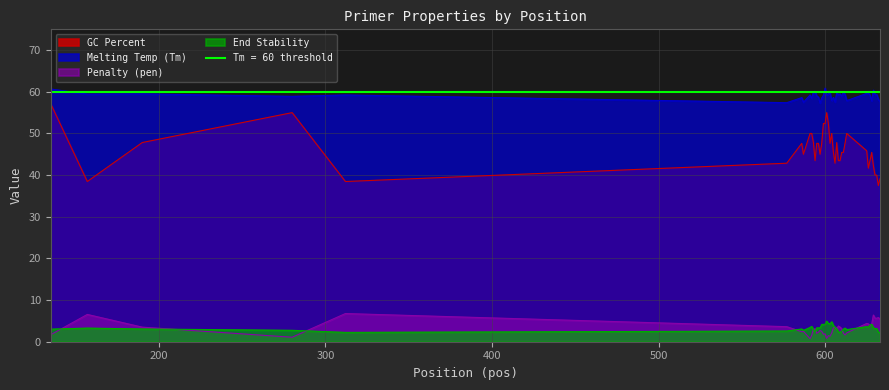

How many data points in PRIMER_RIGHT_0_TM are less than 59?

17